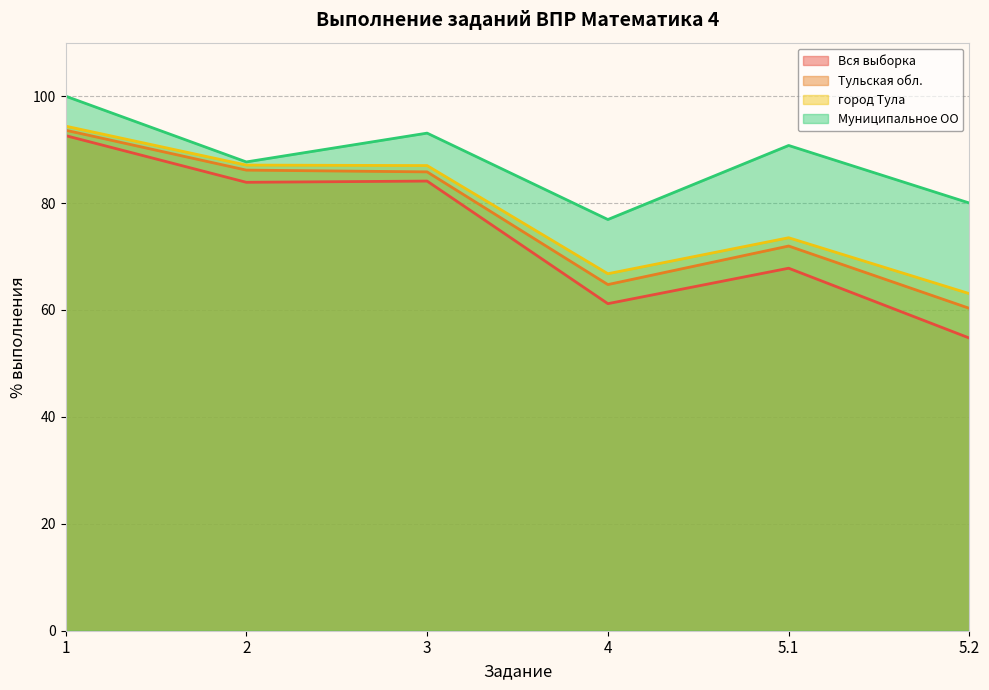

What is the label of the 3rd point from the left?

3